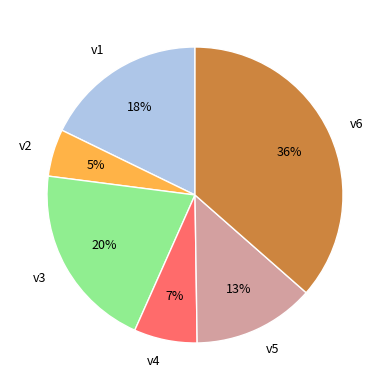

To the nearest percent, what portion does v1 represent?

18%